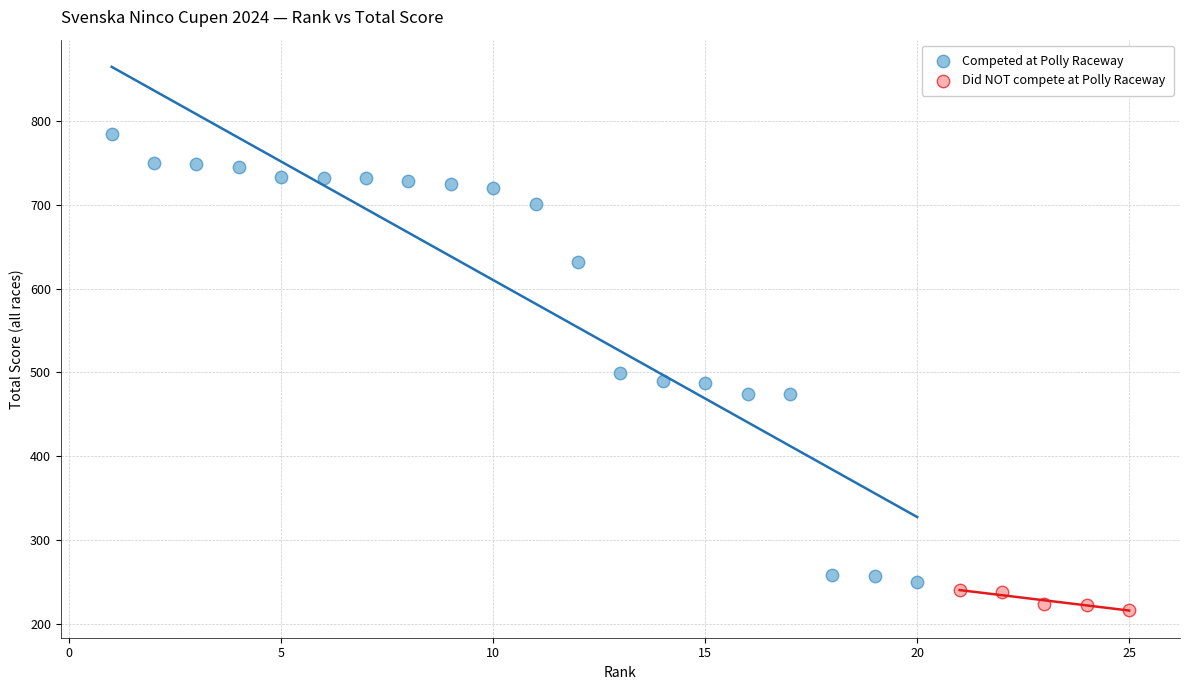

Which series reaches the minimum Y coordinate?

Did NOT compete at Polly Raceway